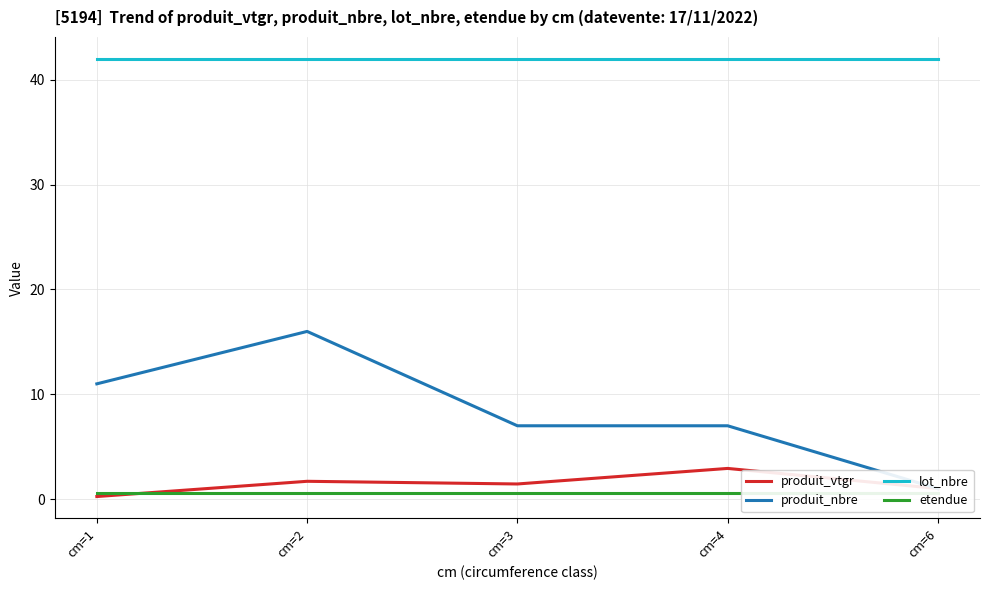

Reading left to right, transcribe all the data shown in this chart.

produit_vtgr: cm=1=0.2	cm=2=1.7	cm=3=1.4	cm=4=2.9	cm=6=1.0
produit_nbre: cm=1=11.0	cm=2=16.0	cm=3=7.0	cm=4=7.0	cm=6=1.0
lot_nbre: cm=1=42.0	cm=2=42.0	cm=3=42.0	cm=4=42.0	cm=6=42.0
etendue: cm=1=0.6	cm=2=0.6	cm=3=0.6	cm=4=0.6	cm=6=0.6